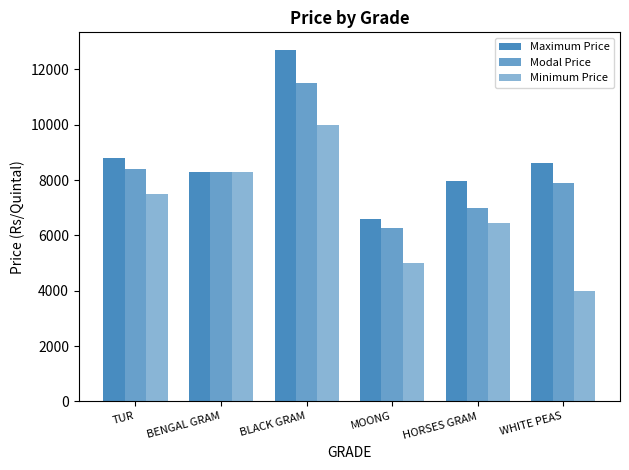

Where does the Maximum Price series first go above 8630?

TUR